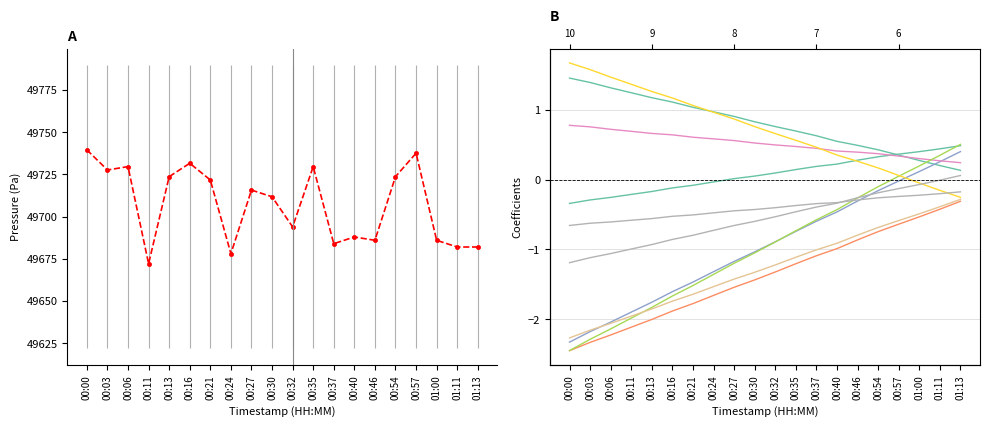

Between 00:27 and 00:24, which is larger?

00:27